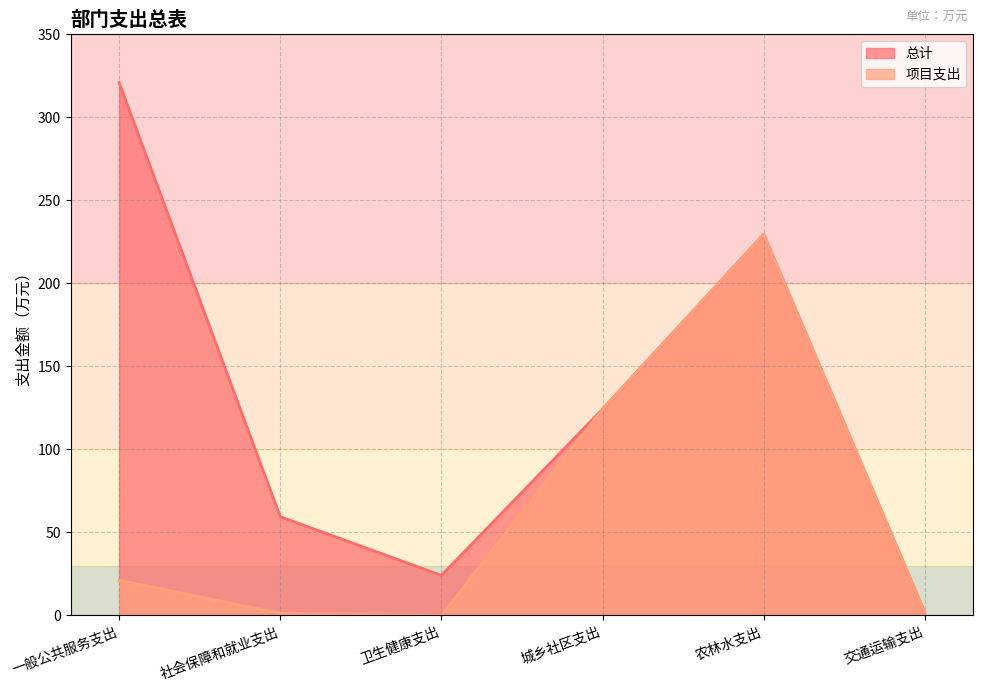

The value of 项目支出 at 交通运输支出 is 1.7. True or false?

True